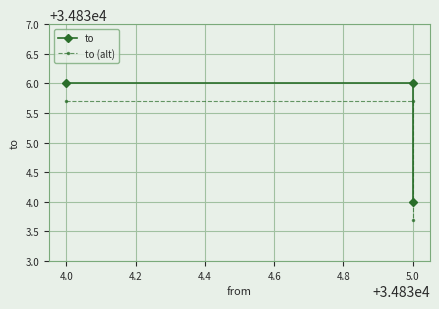

List the series in order of their peak value, lowest first.

to (alt), to